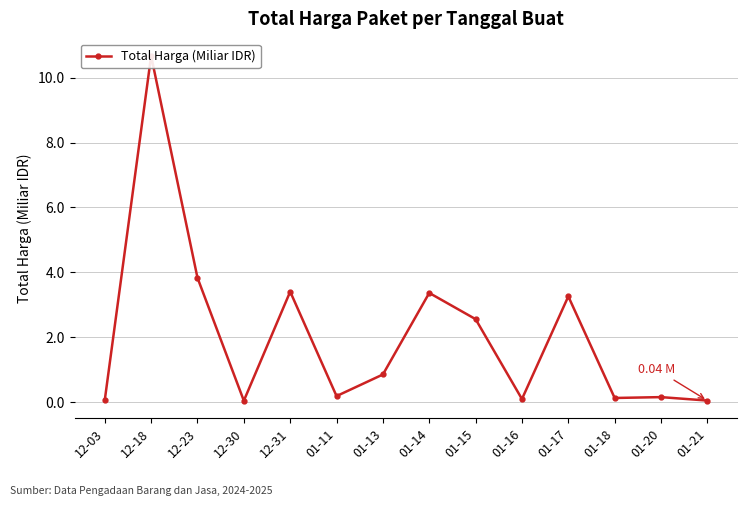

Reading right to left, list all the values displayed in this chart.

0.0	0.1	0.1	3.3	0.1	2.6	3.4	0.8	0.2	3.4	0.0	3.8	10.7	0.1